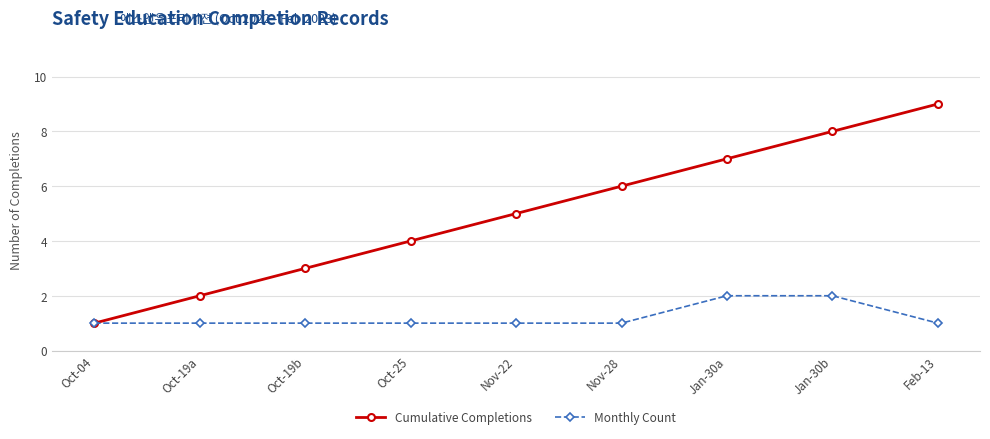

Reading left to right, transcribe all the data shown in this chart.

Cumulative Completions: Oct-04=1	Oct-19a=2	Oct-19b=3	Oct-25=4	Nov-22=5	Nov-28=6	Jan-30a=7	Jan-30b=8	Feb-13=9
Monthly Count: Oct-04=1	Oct-19a=1	Oct-19b=1	Oct-25=1	Nov-22=1	Nov-28=1	Jan-30a=2	Jan-30b=2	Feb-13=1